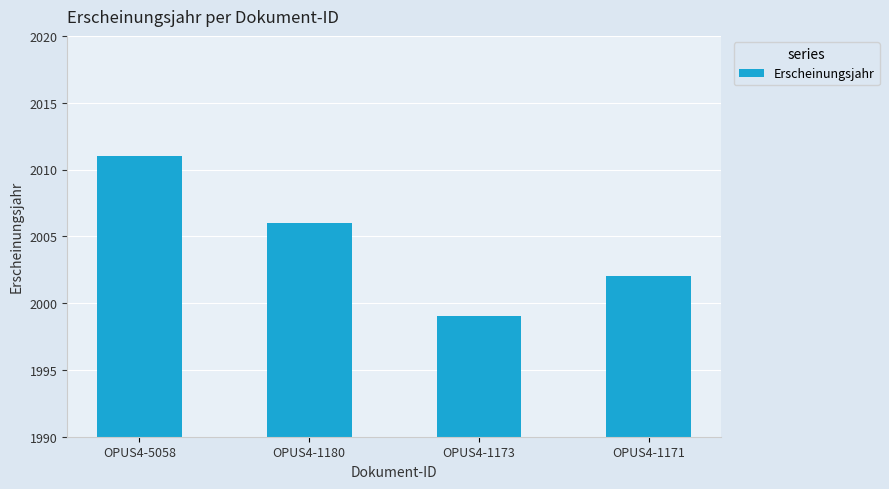

What is the sum of the values at OPUS4-1173 and OPUS4-1180?

4005